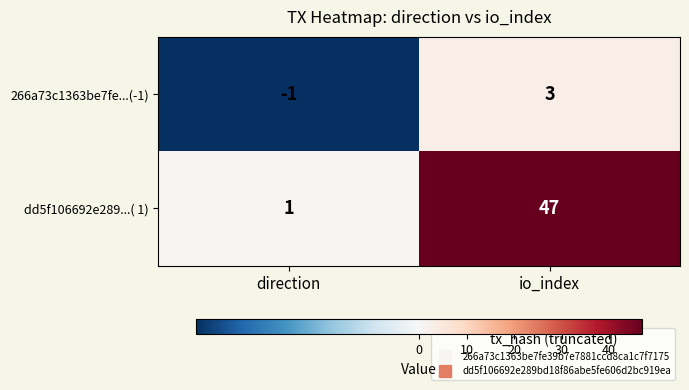

At which category is the sum across all series the highest?

io_index